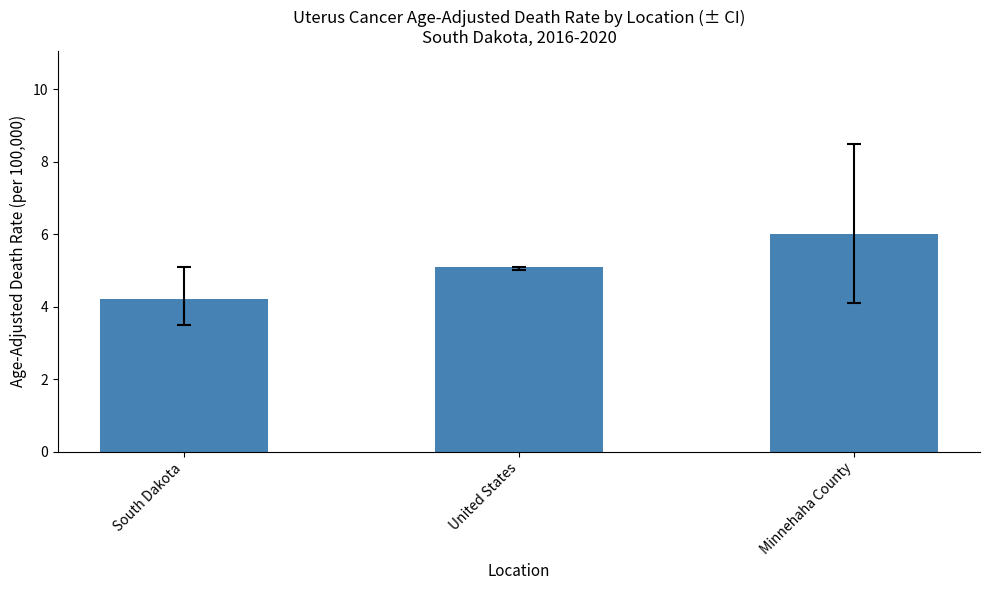

How many values are below 5?

1